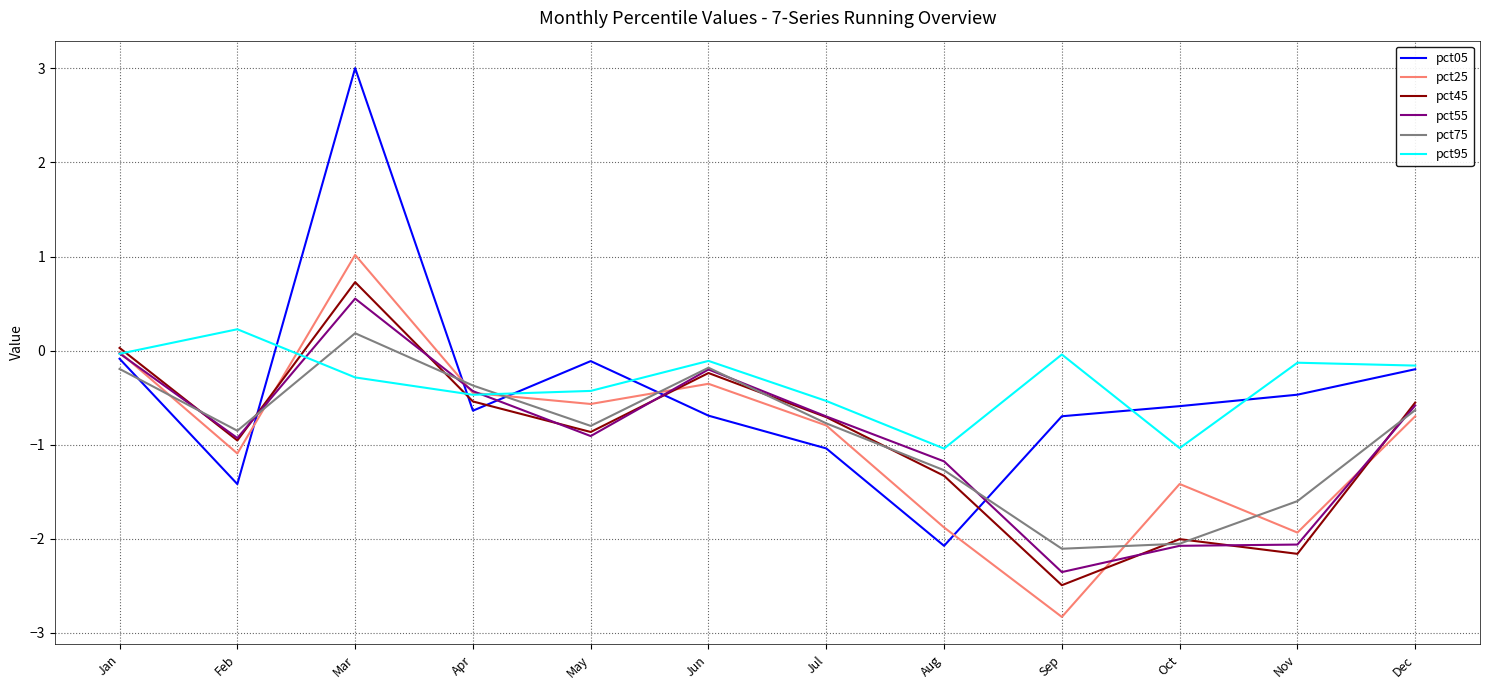

How many values in the pct05 series are below 0?

11